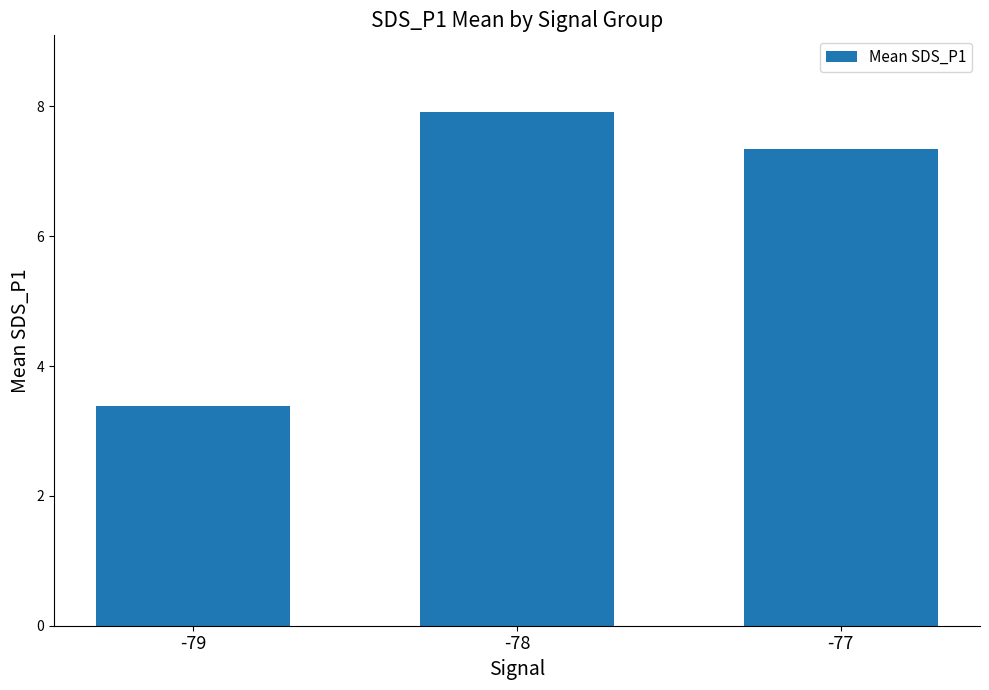

List the labels in order of value, smallest first.

-79, -77, -78